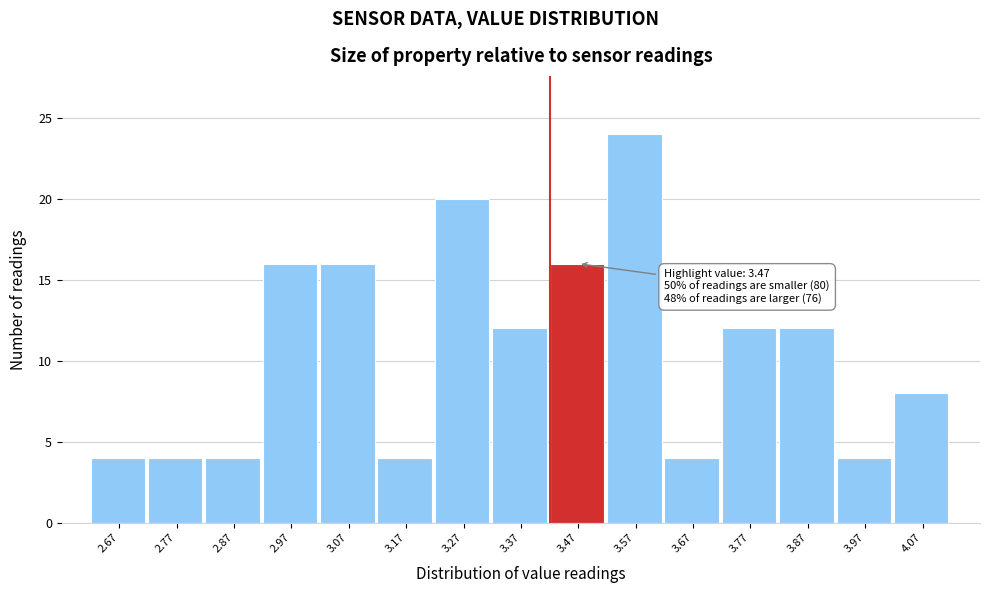

Reading left to right, extract all data points from this chart.

4	4	4	16	16	4	20	12	16	24	4	12	12	4	8